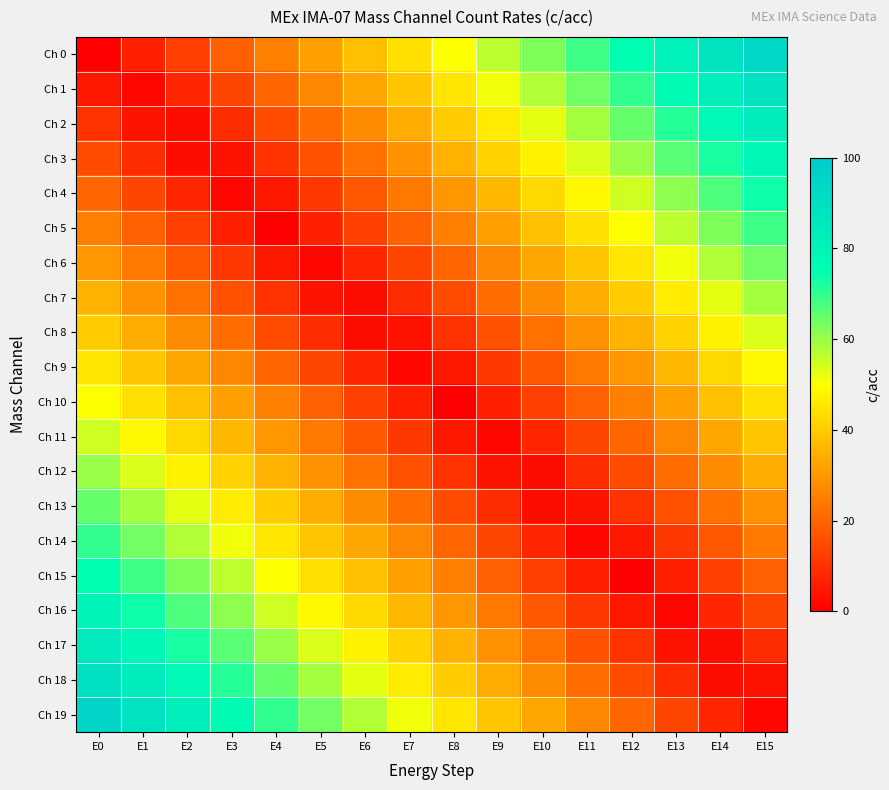

At which category is the sum across all series the highest?

E0